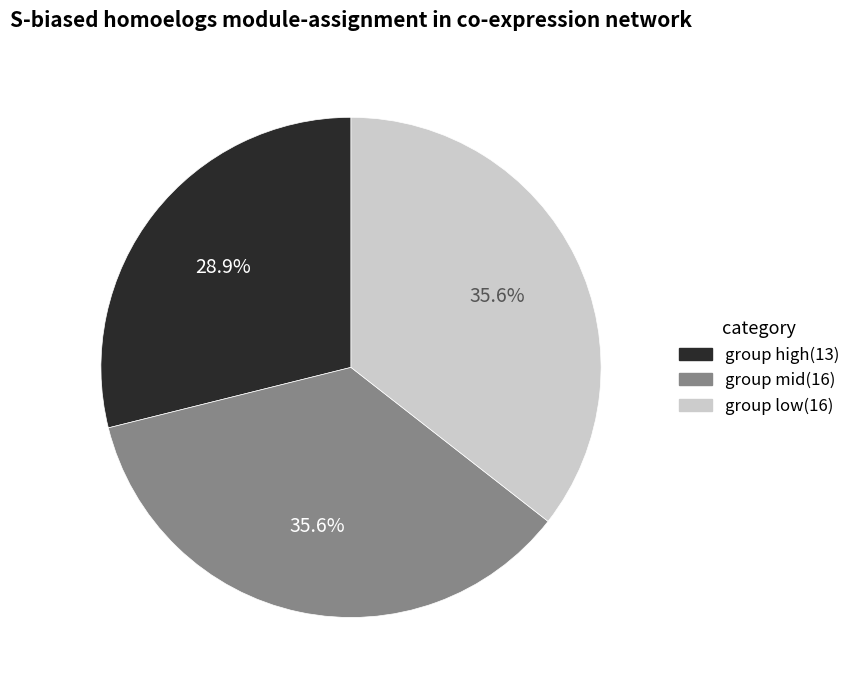

Is group low(16) the majority of the pie?

No